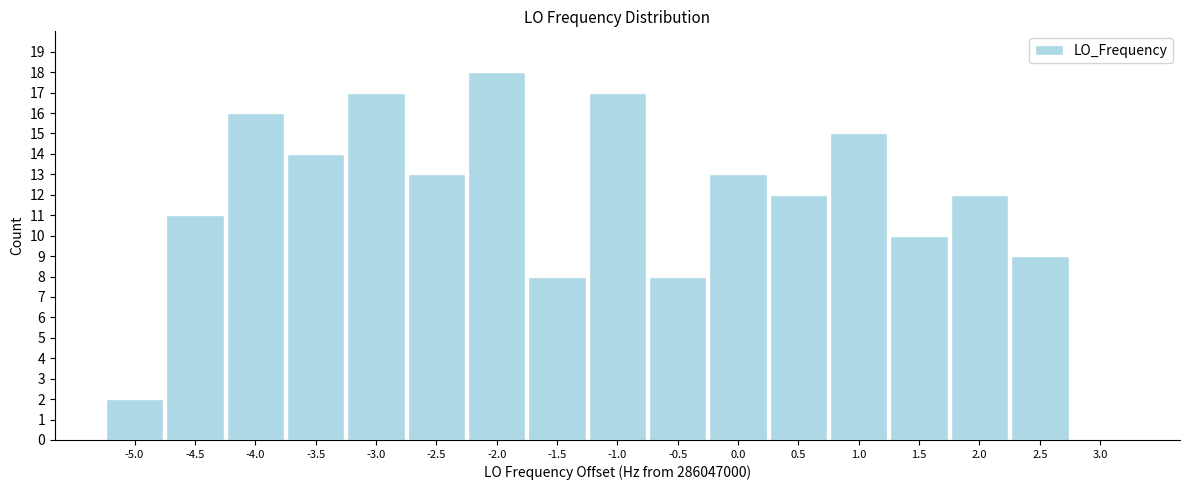

Reading left to right, what are all the values shown in this chart?

-5.0=2	-4.5=11	-4.0=16	-3.5=14	-3.0=17	-2.5=13	-2.0=18	-1.5=8	-1.0=17	-0.5=8	0.0=13	0.5=12	1.0=15	1.5=10	2.0=12	2.5=9	3.0=0